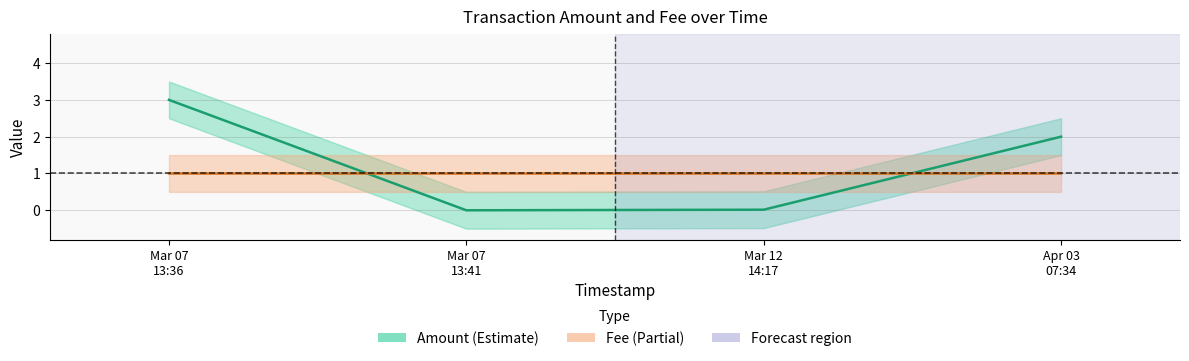

What is the sum of all Fee values?

4.0